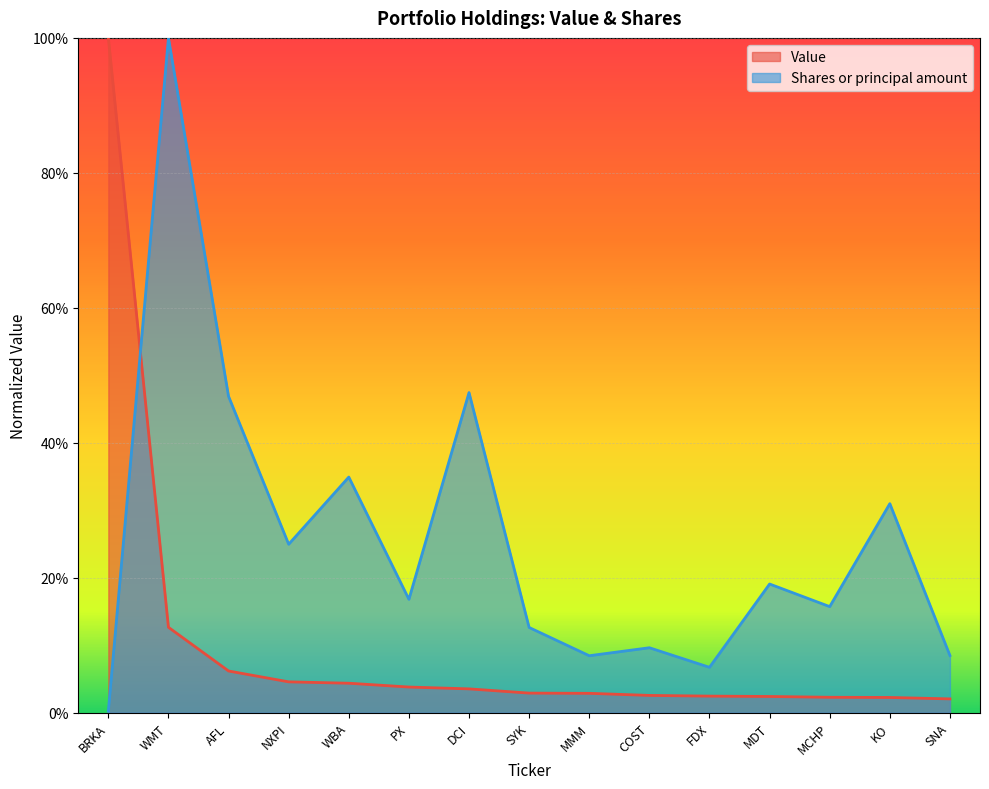

At which category is the sum across all series the highest?

WMT